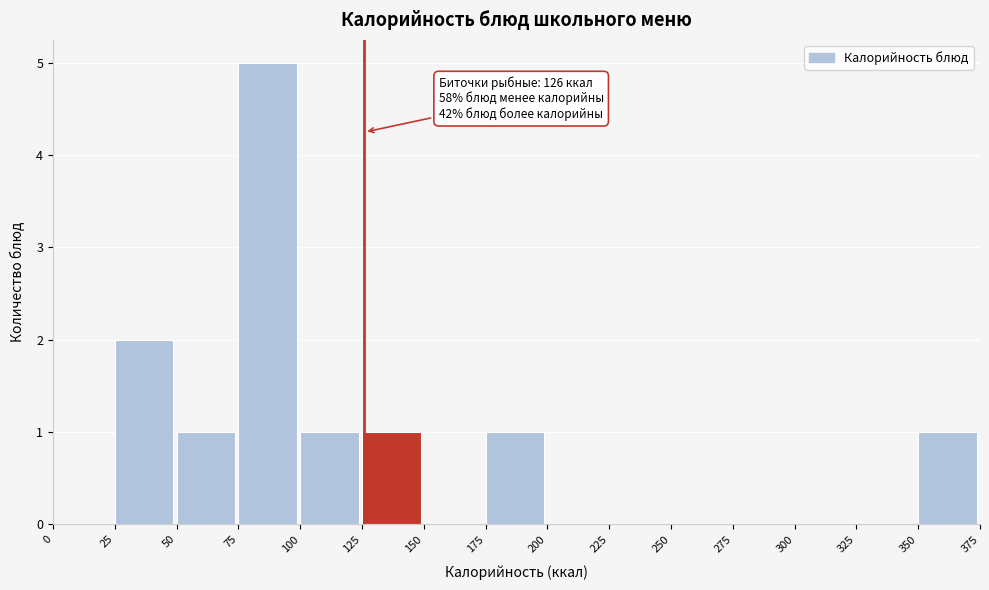

Over which range of the x-axis is the bar tallest?

75 to 100